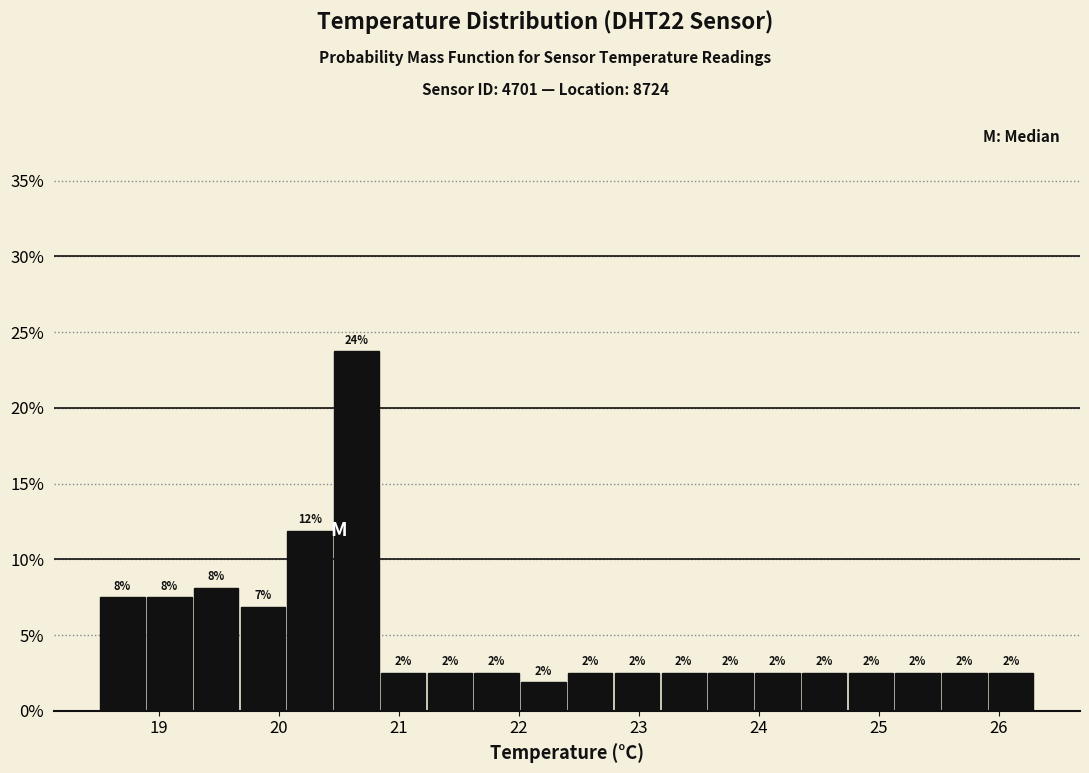

Around what value on the x-axis is the tallest bar? Give the approximate position of its centre, as read against the axis.

20.6